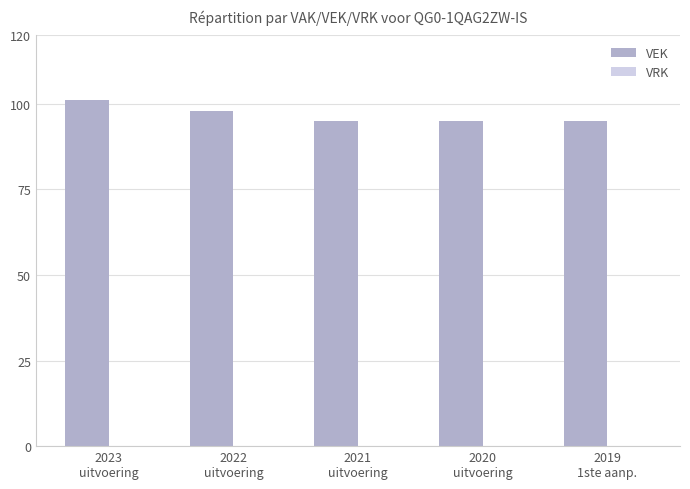

What is the sum of all values?

484